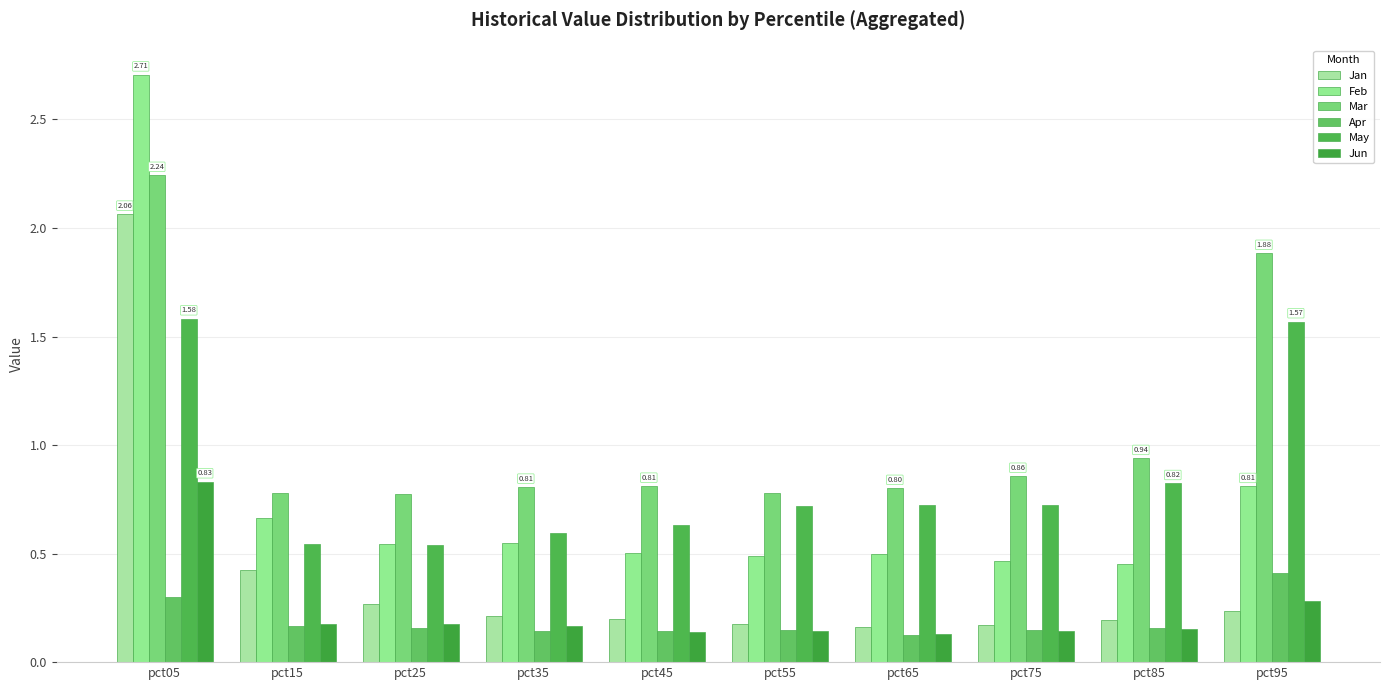

What is the maximum value for May?

1.6